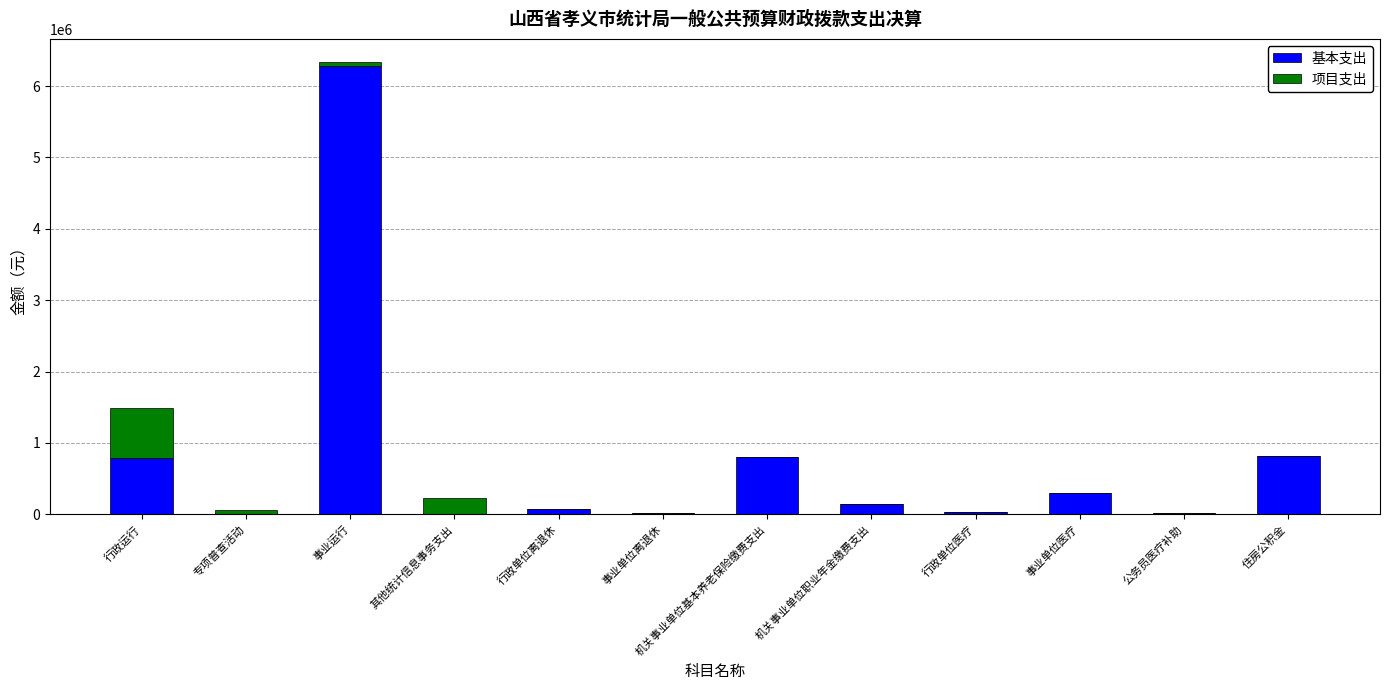

The value of 基本支出 at 住房公积金 is 195470.2. True or false?

False